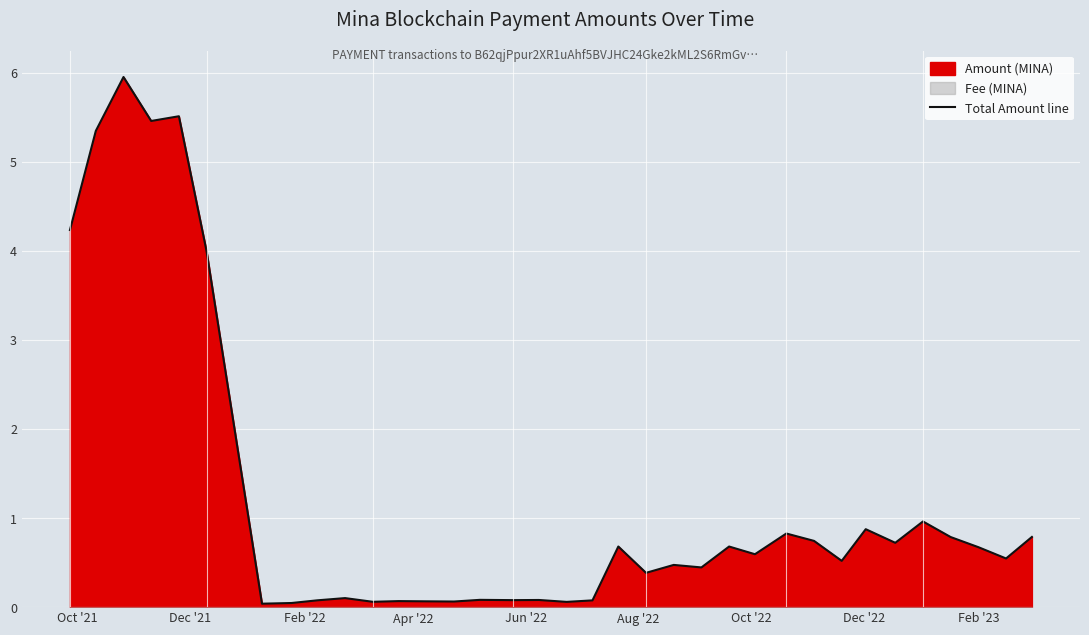

How many points are higher than both their immediate neighbors (excluding endpoints)?

12